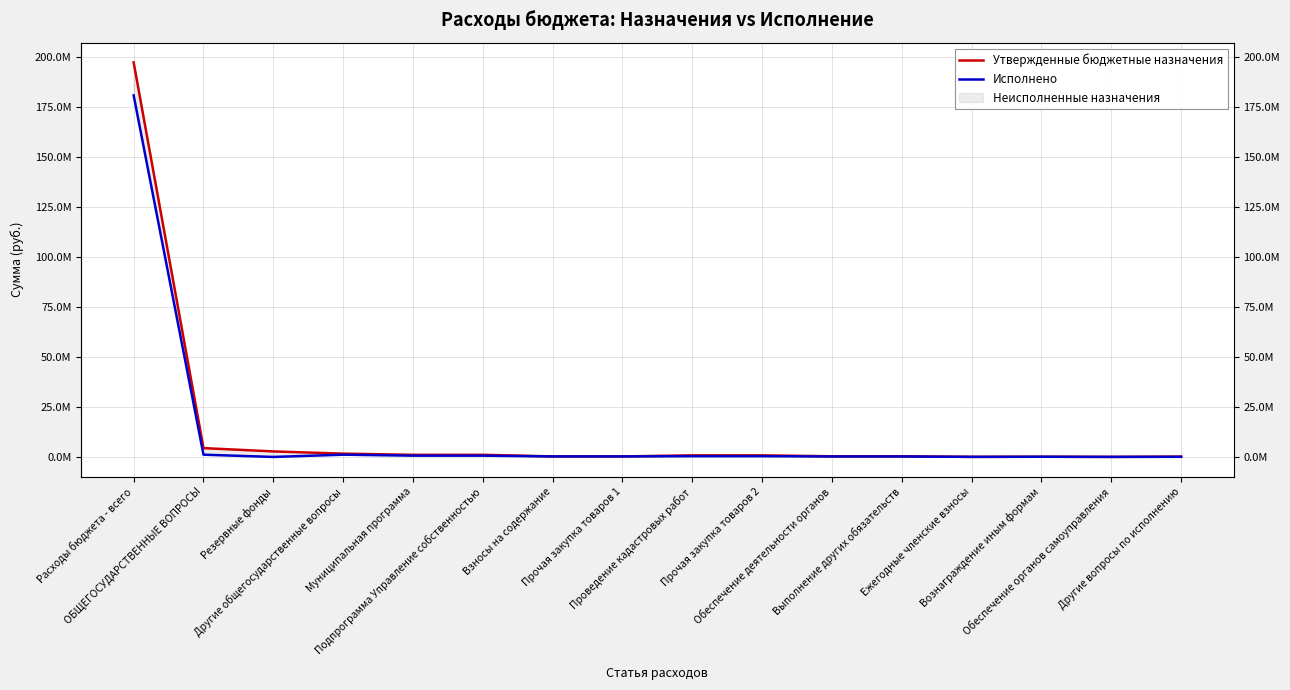

What is the sum of all Утвержденные бюджетные назначения values?

211284420.4